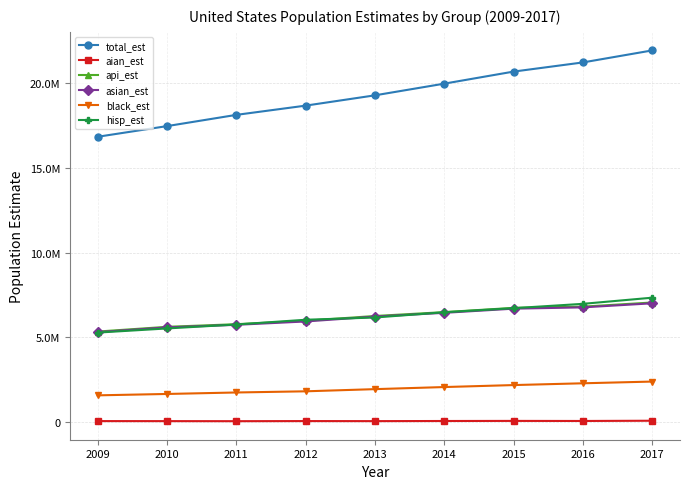

What are all the series names shown in the legend?

total_est, aian_est, api_est, asian_est, black_est, hisp_est